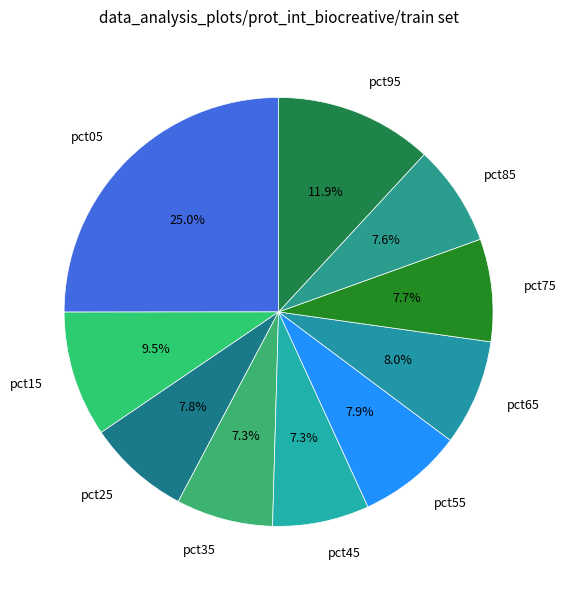

To the nearest percent, what percentage of the pie is pct55?

8%